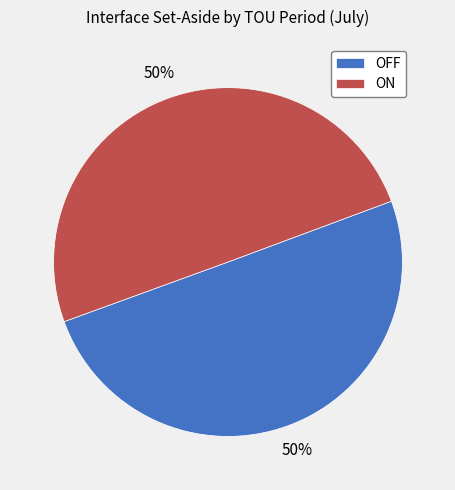

What percentage is the OFF slice, to the nearest percent?

50%